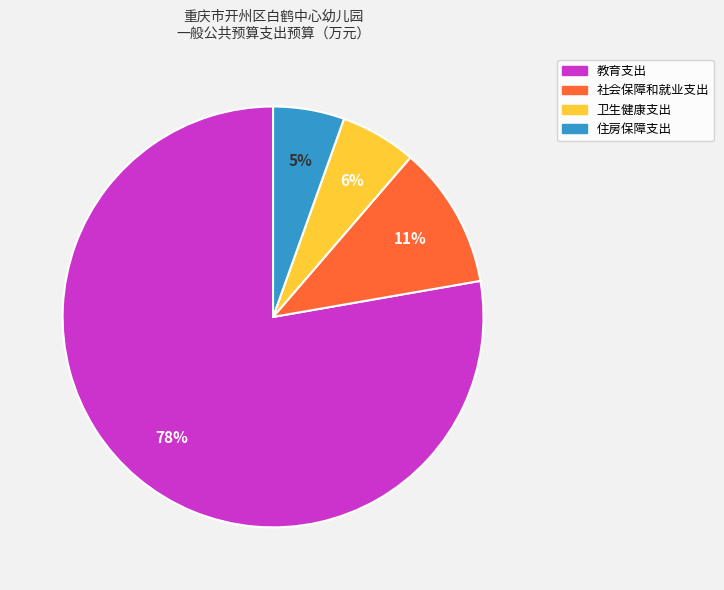

To the nearest percent, what is the combined percentage of 社会保障和就业支出 and 卫生健康支出?

17%